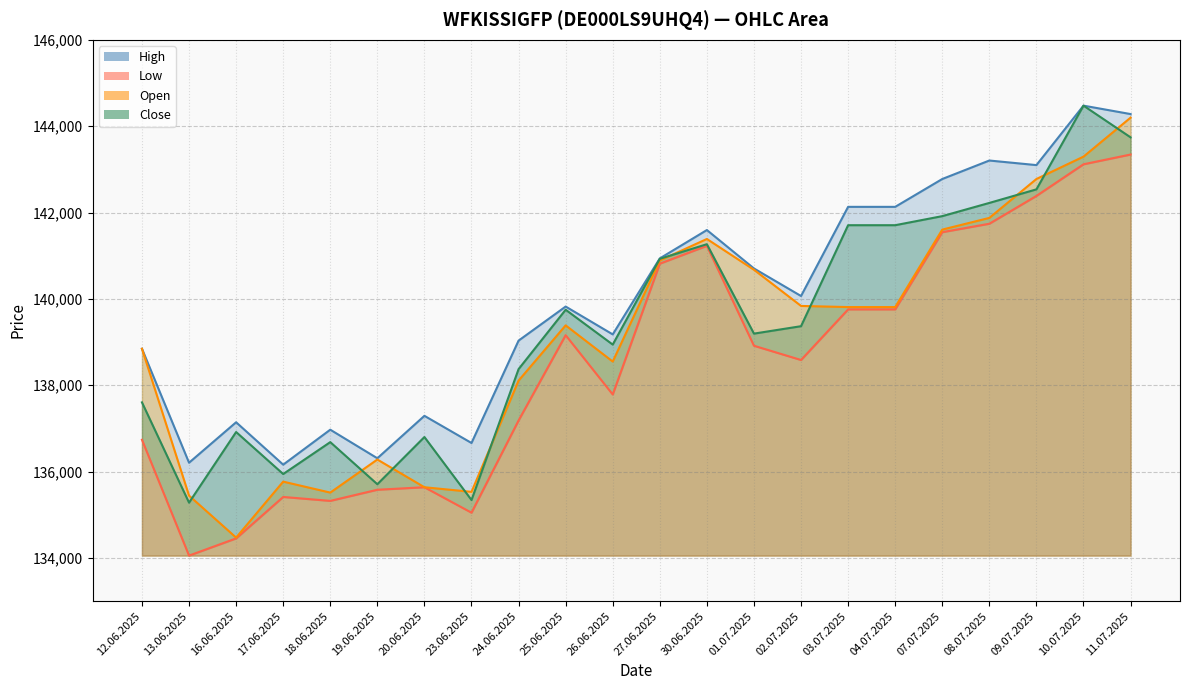

How many lines are shown in the chart?

4